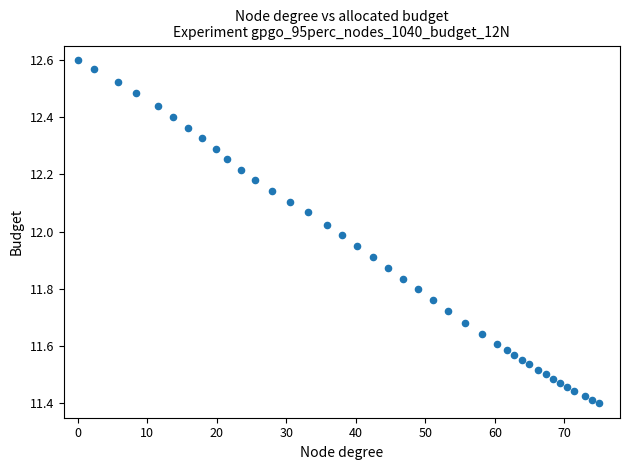

What is the range of Y values (max minus min)?

1.2